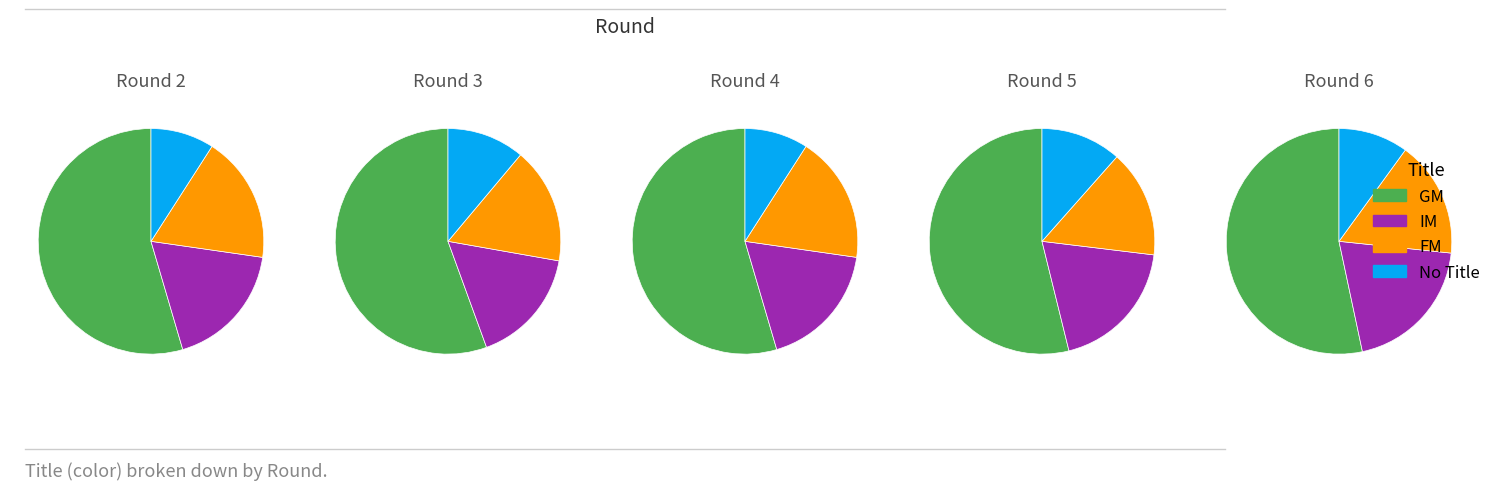

Which series has the widest spread of values?

GM